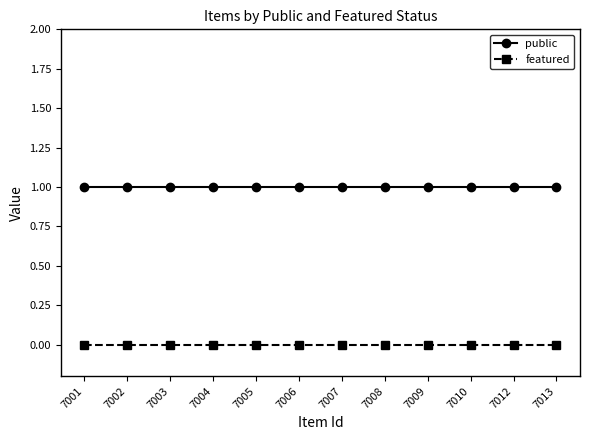

True or false: public and featured intersect in this chart.

False